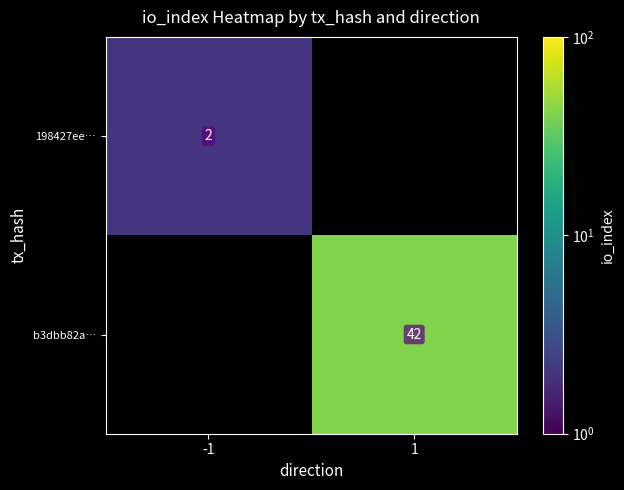

True or false: 198427ee… has a value of 3 at -1.

False